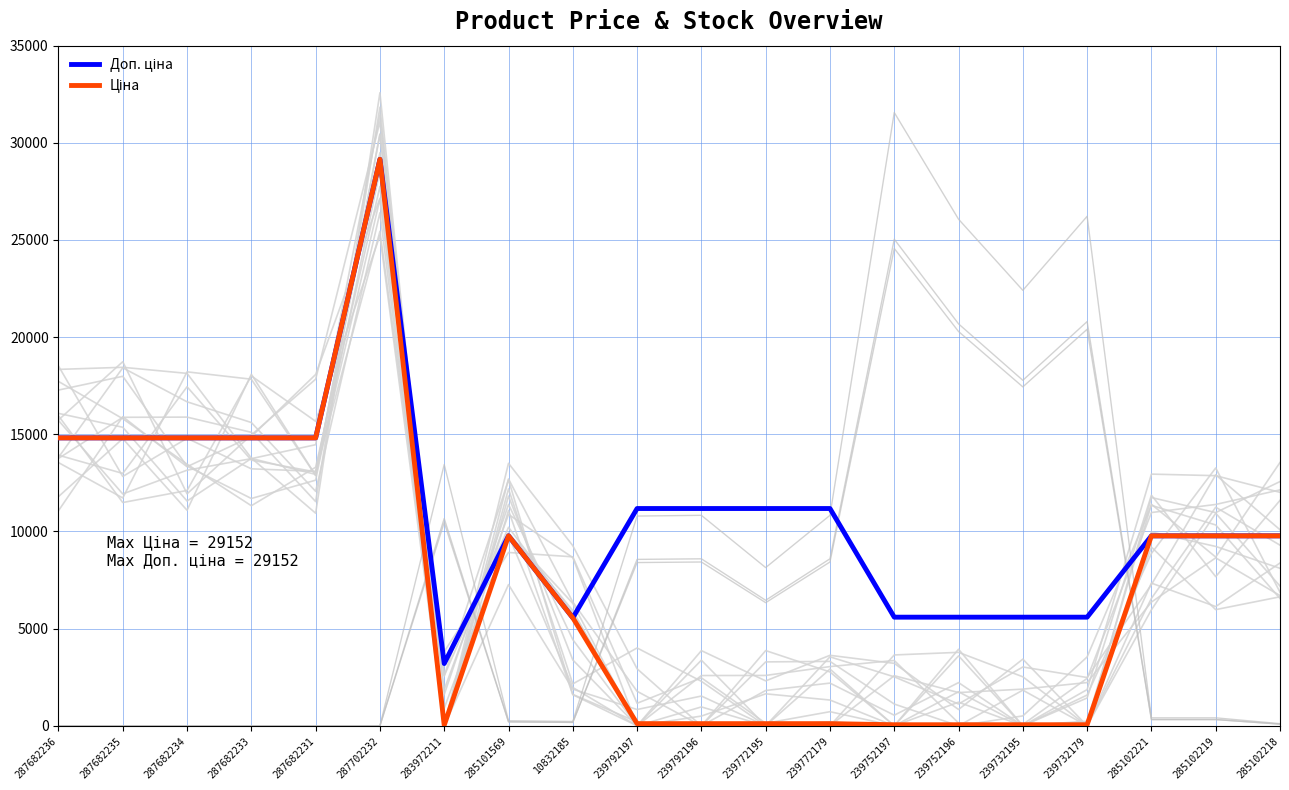

At which category is the sum across all series the highest?

287702232